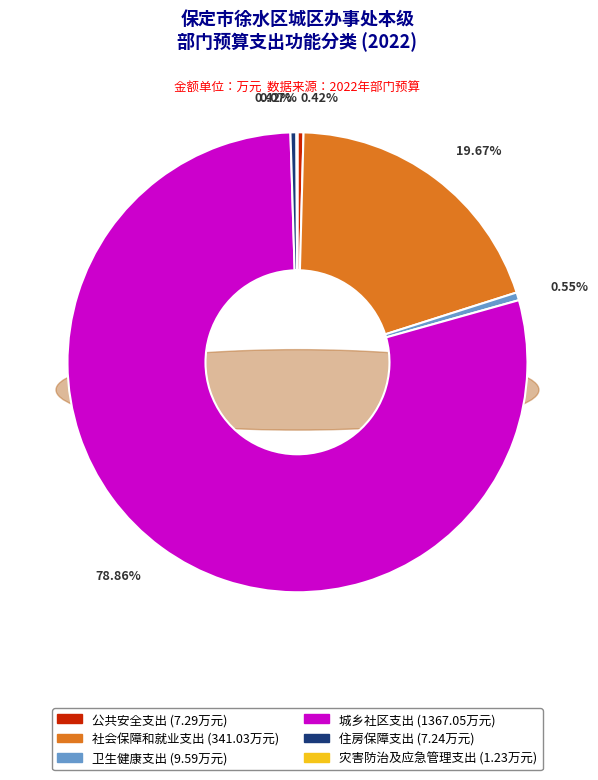

True or false: 灾害防治及应急管理支出 accounts for 1% of the total.

False